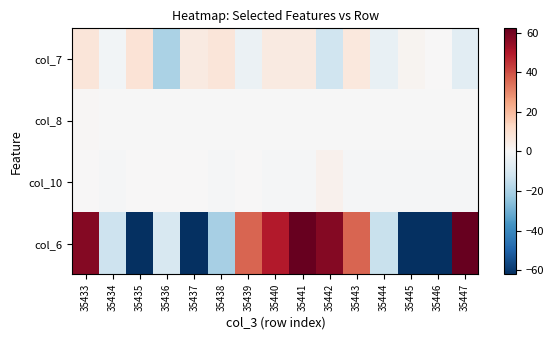

Reading left to right, extract all data points from this chart.

col_7: 35433=7.5	35434=-1.5	35435=8.5	35436=-19.5	35437=5.5	35438=7.5	35439=-3.5	35440=5.5	35441=5.5	35442=-12.5	35443=6.5	35444=-4.5	35445=1.5	35446=0.5	35447=-6.5
col_8: 35433=0.9	35434=-0.1	35435=-0.1	35436=-0.1	35437=-0.1	35438=-0.1	35439=-0.1	35440=-0.1	35441=-0.1	35442=-0.1	35443=-0.1	35444=-0.1	35445=-0.1	35446=-0.1	35447=-0.1
col_10: 35433=0.5	35434=-0.5	35435=0.5	35436=0.5	35437=0.5	35438=-0.5	35439=0.5	35440=-0.5	35441=-0.5	35442=2.5	35443=-0.5	35444=-0.5	35445=-0.5	35446=-0.5	35447=-0.5
col_6: 35433=57.2	35434=-12.8	35435=-84.8	35436=-9.8	35437=-80.8	35438=-20.8	35439=36.2	35440=49.2	35441=100.2	35442=57.2	35443=36.2	35444=-13.8	35445=-111.8	35446=-64.8	35447=63.2